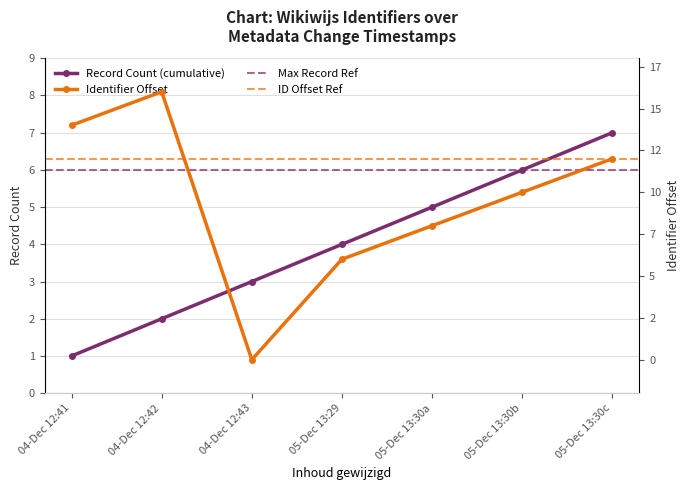

The value of Record Count (cumulative) at 04-Dec 12:42 is 2. True or false?

True